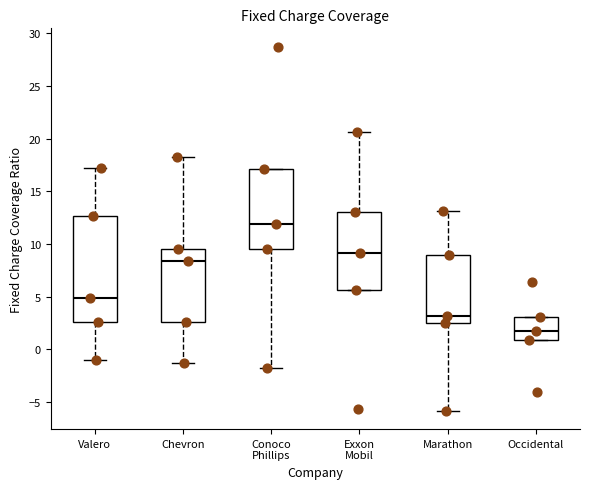

Reading left to right, read every box against the y-axis: the position of its median line, the range the box covers, and the ends of its whiskers. The values are not printed on the chart, so give them approximately, as read against the axis.

Valero: median 5.0, box 2.5 to 12.5, whiskers -1.0 to 17.5
Chevron: median 8.5, box 2.5 to 9.5, whiskers -1.5 to 18.5
Conoco Phillips: median 12.0, box 9.5 to 17.0, whiskers -2.0 to 17.0
Exxon Mobil: median 9.0, box 5.5 to 13.0, whiskers 5.5 to 20.5
Marathon: median 3.0, box 2.5 to 9.0, whiskers -6.0 to 13.0
Occidental: median 2.0, box 1.0 to 3.0, whiskers 1.0 to 3.0